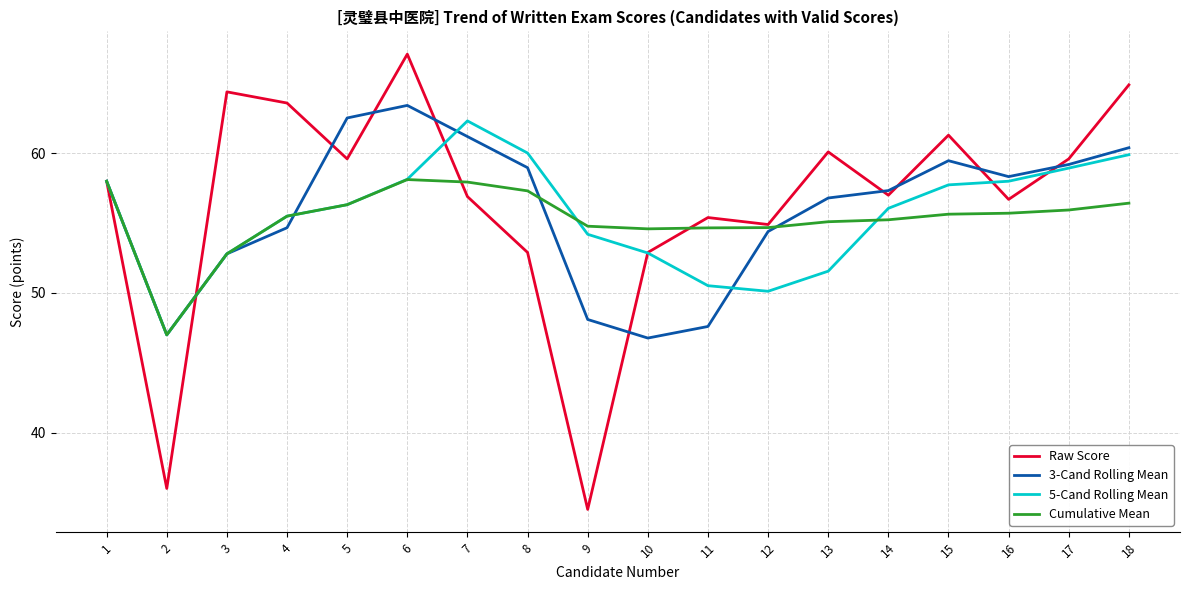

The value of Cumulative Mean at 5 is 56.3. True or false?

True